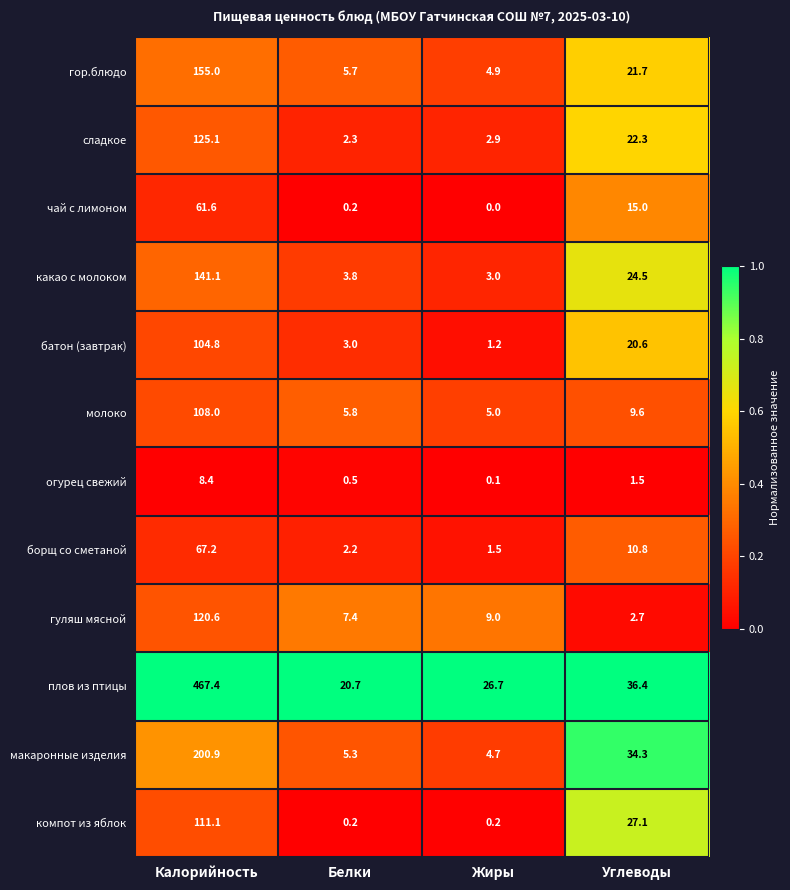

At how many categories does at least one series exceed 0?

4